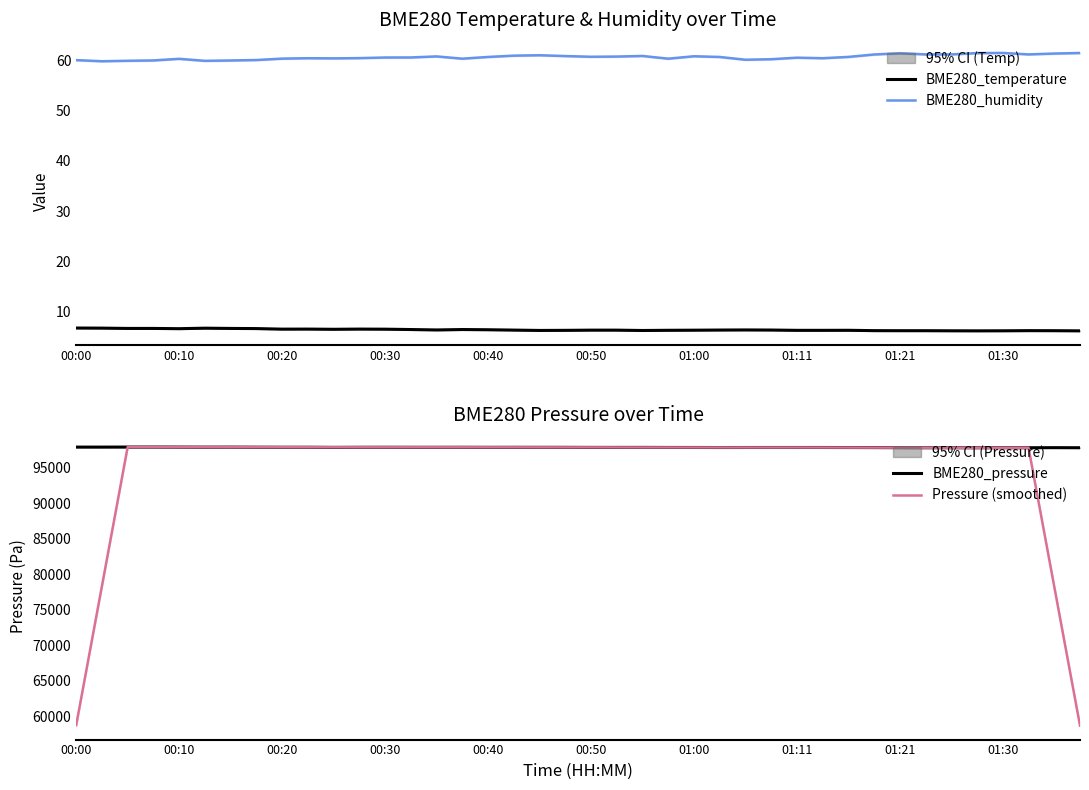

What is the highest value of the Pressure (smoothed) series?

97878.4